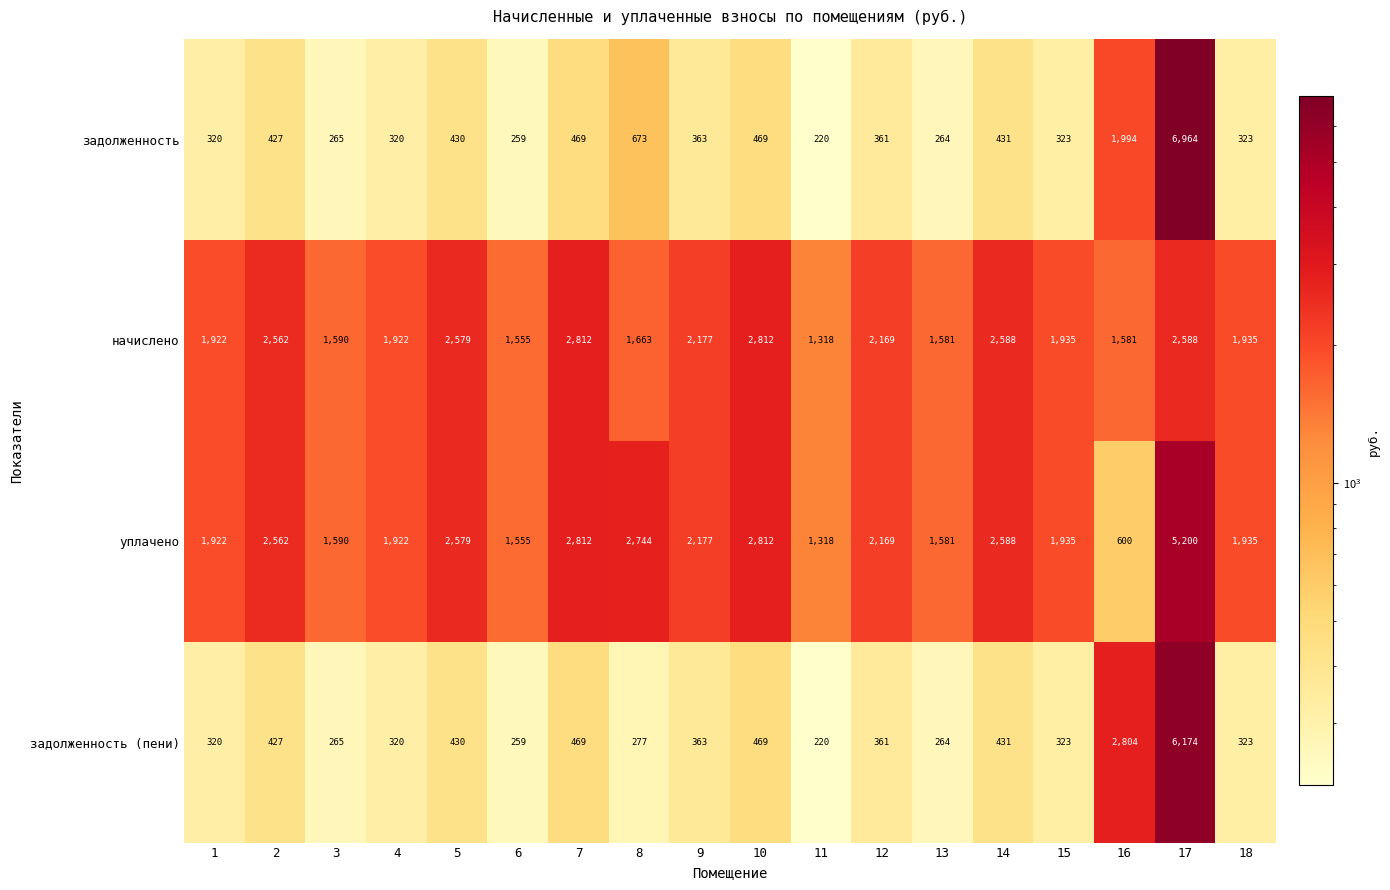

What is the lowest value of the задолженность series?

220